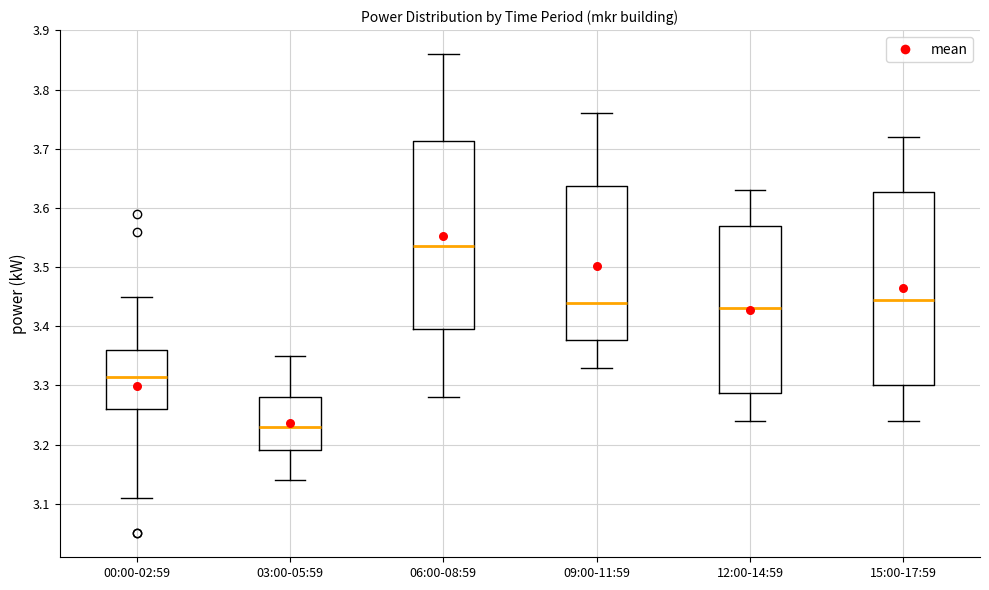

Reading left to right, transcribe this box plot: for each box, give where its median line is, the range the box spans, and where its two whiskers end, as read against the y-axis. The values are not printed on the chart, so give them approximately, as read against the axis.

00:00-02:59: median 3.32, box 3.26 to 3.36, whiskers 3.11 to 3.45
03:00-05:59: median 3.23, box 3.19 to 3.28, whiskers 3.14 to 3.35
06:00-08:59: median 3.54, box 3.40 to 3.71, whiskers 3.28 to 3.86
09:00-11:59: median 3.44, box 3.38 to 3.64, whiskers 3.33 to 3.76
12:00-14:59: median 3.43, box 3.29 to 3.57, whiskers 3.24 to 3.63
15:00-17:59: median 3.45, box 3.30 to 3.63, whiskers 3.24 to 3.72